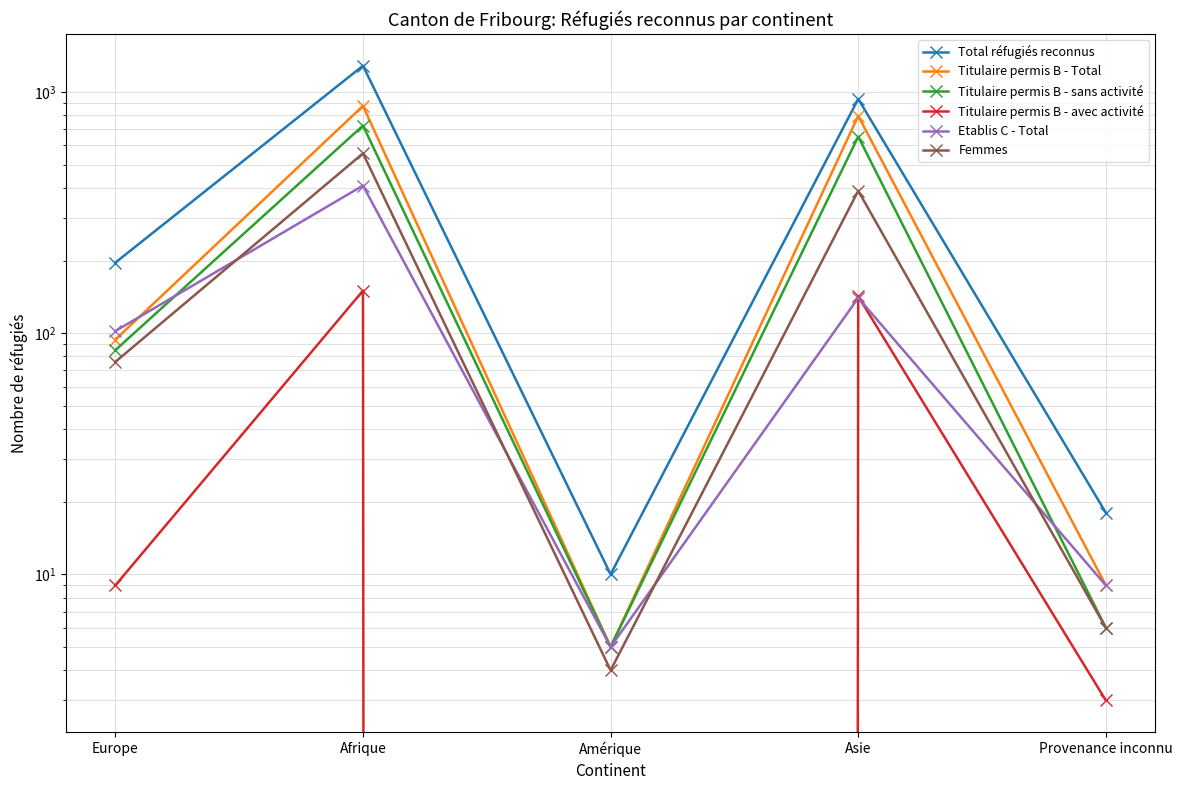

The value of Total réfugiés reconnus at Provenance inconnu is 10. True or false?

False